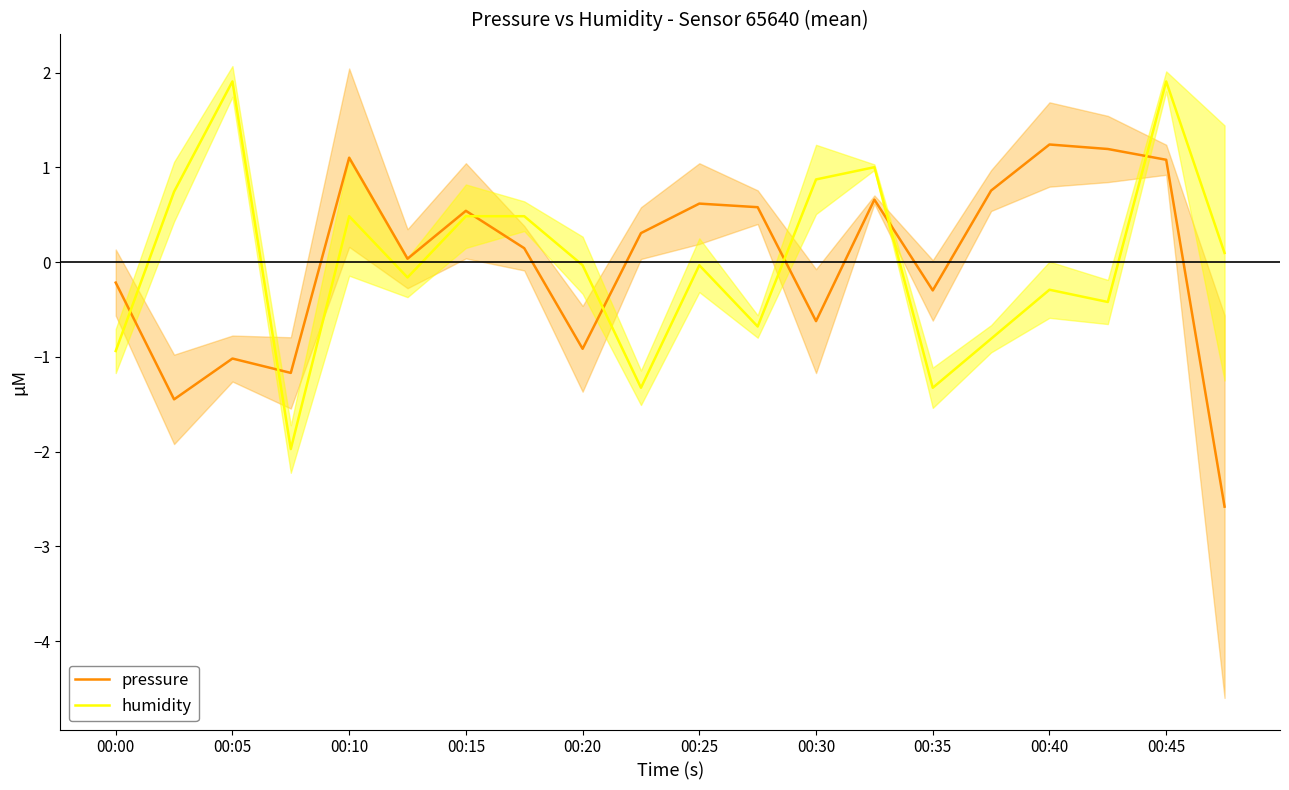

At which category does humidity reach its first local peak?

00:05